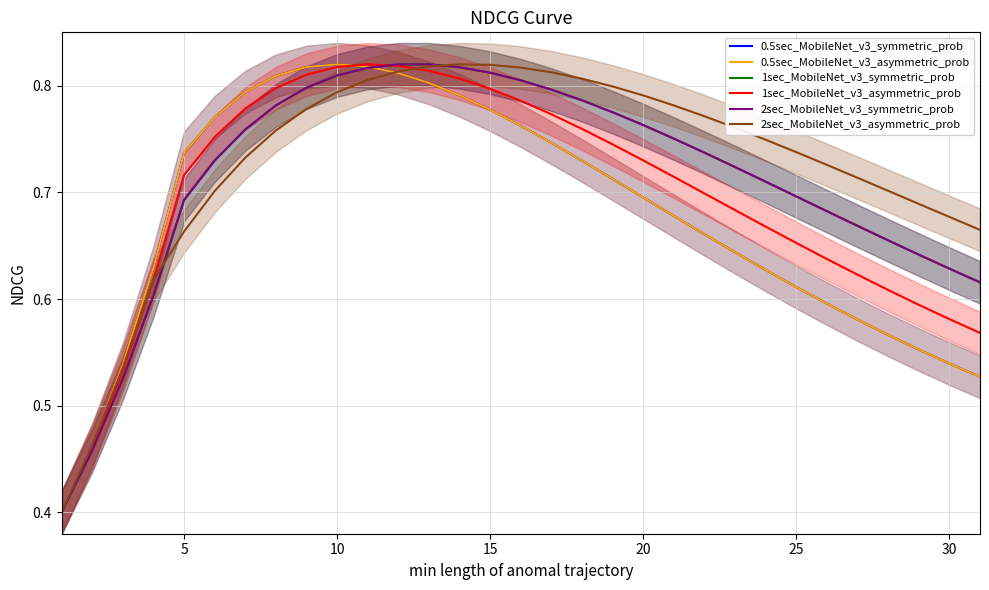

What is the lowest value of the 2sec_MobileNet_v3_asymmetric_prob series?

0.4